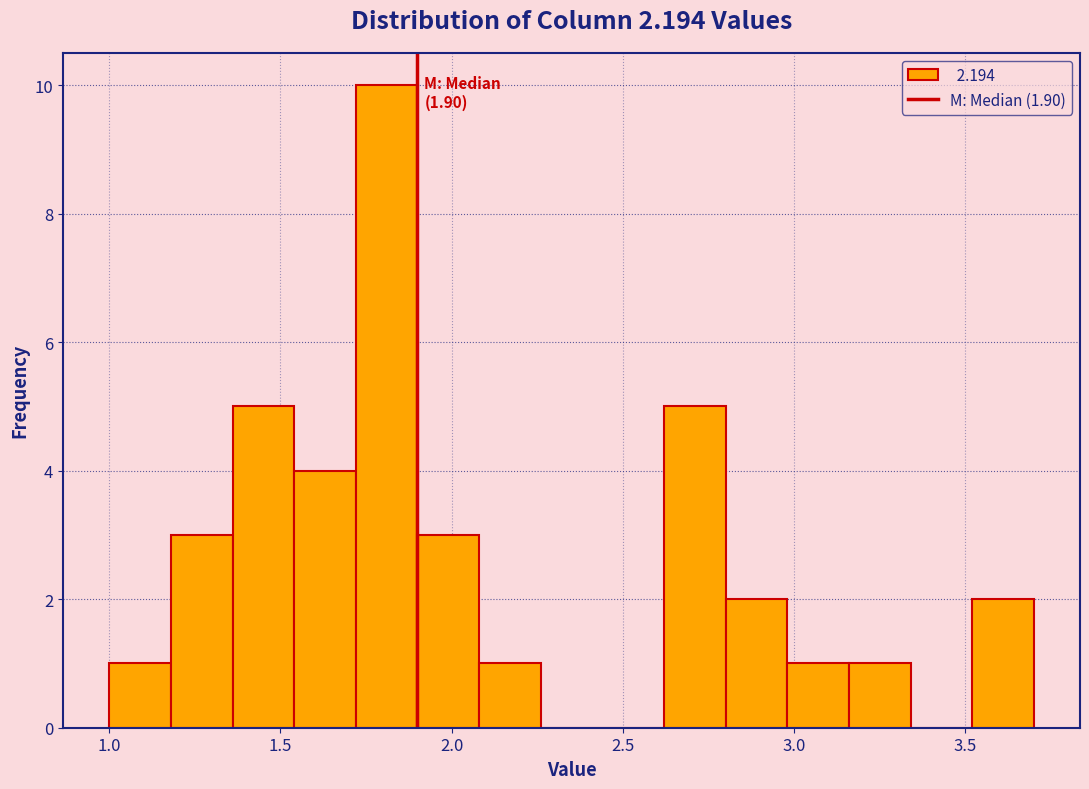

Read against the x-axis, roughly where is the centre of the tallest bar?

1.80